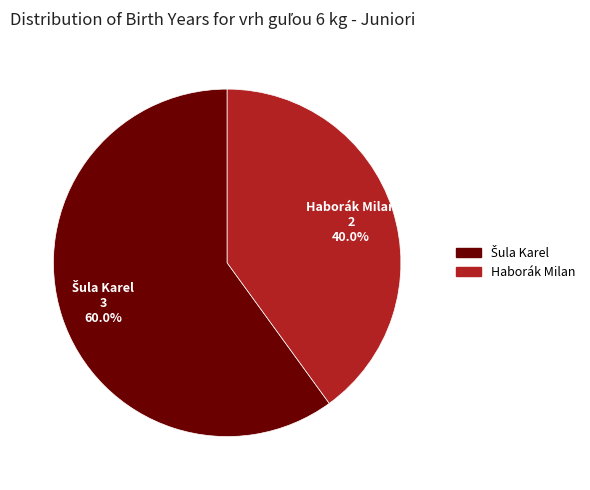

How many segments does this pie chart have?

2